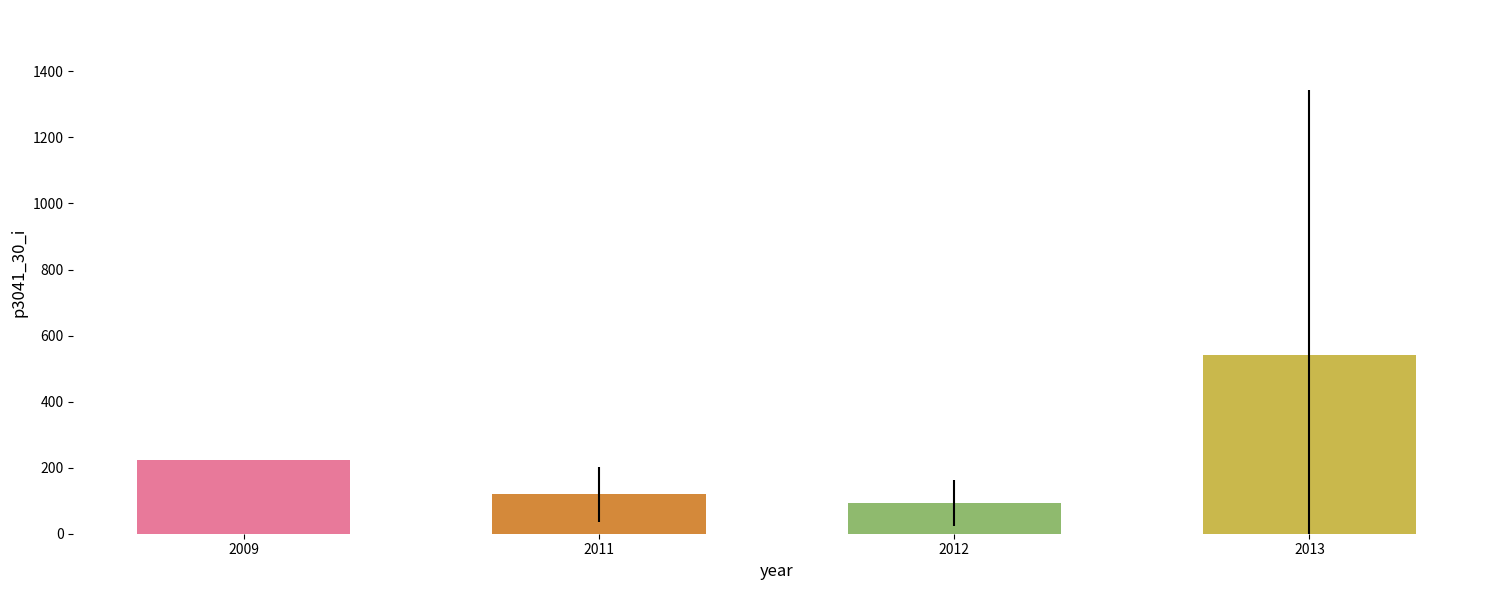

At which label is the value closest to 317?

2009